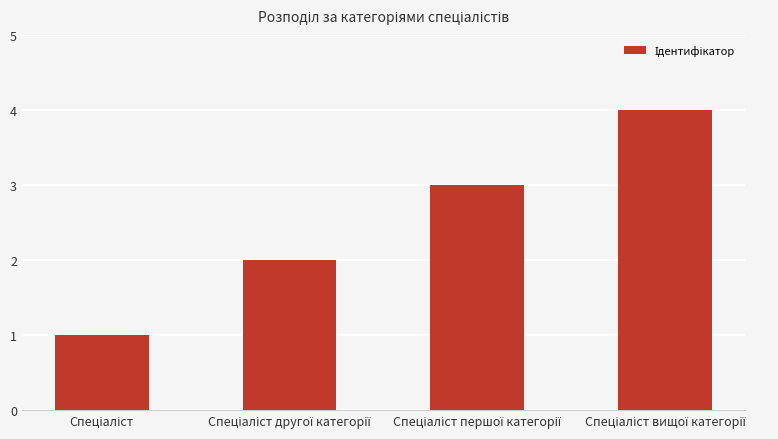

What is the value of the 1st bar from the left?

1